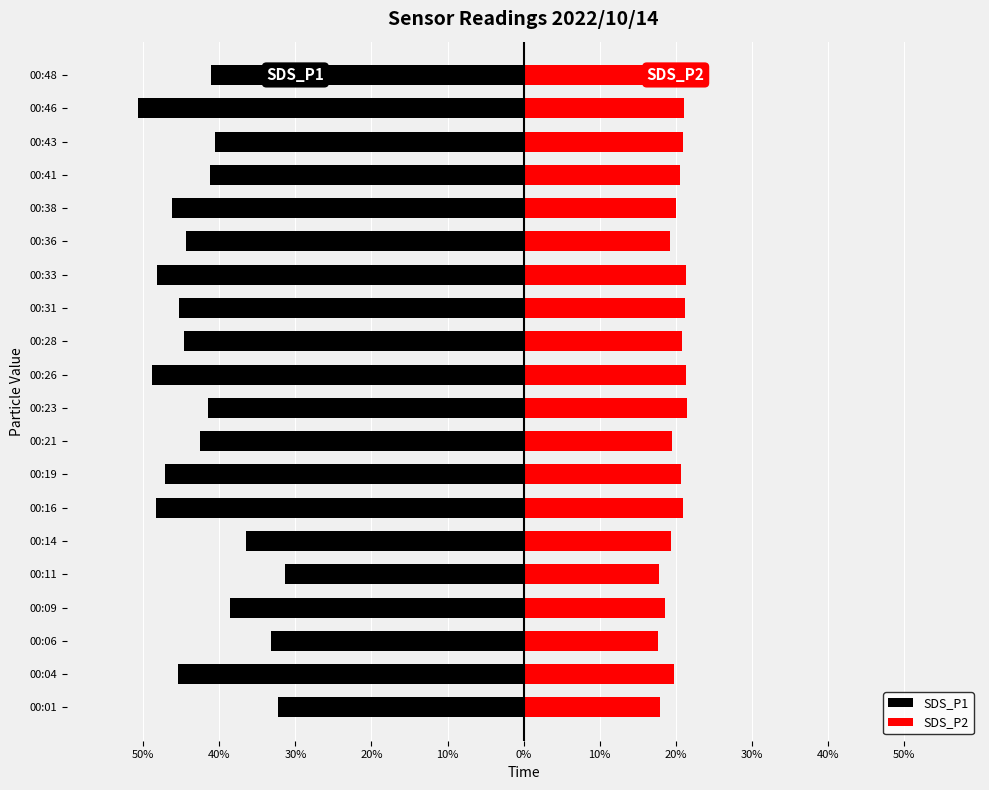

What is the minimum value for SDS_P2?

17.7